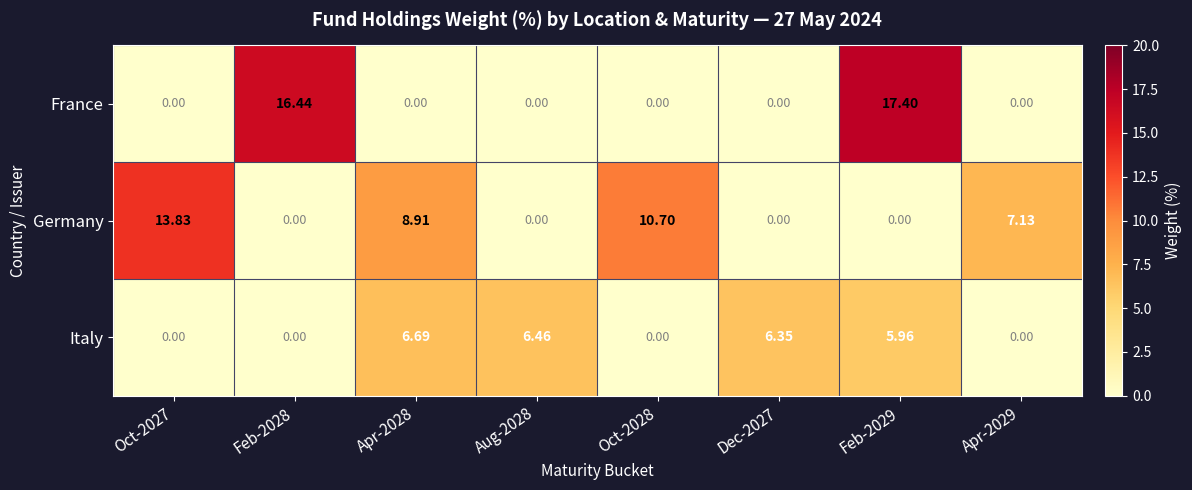

Rank the series by their maximum value, from highest to lowest.

France, Germany, Italy